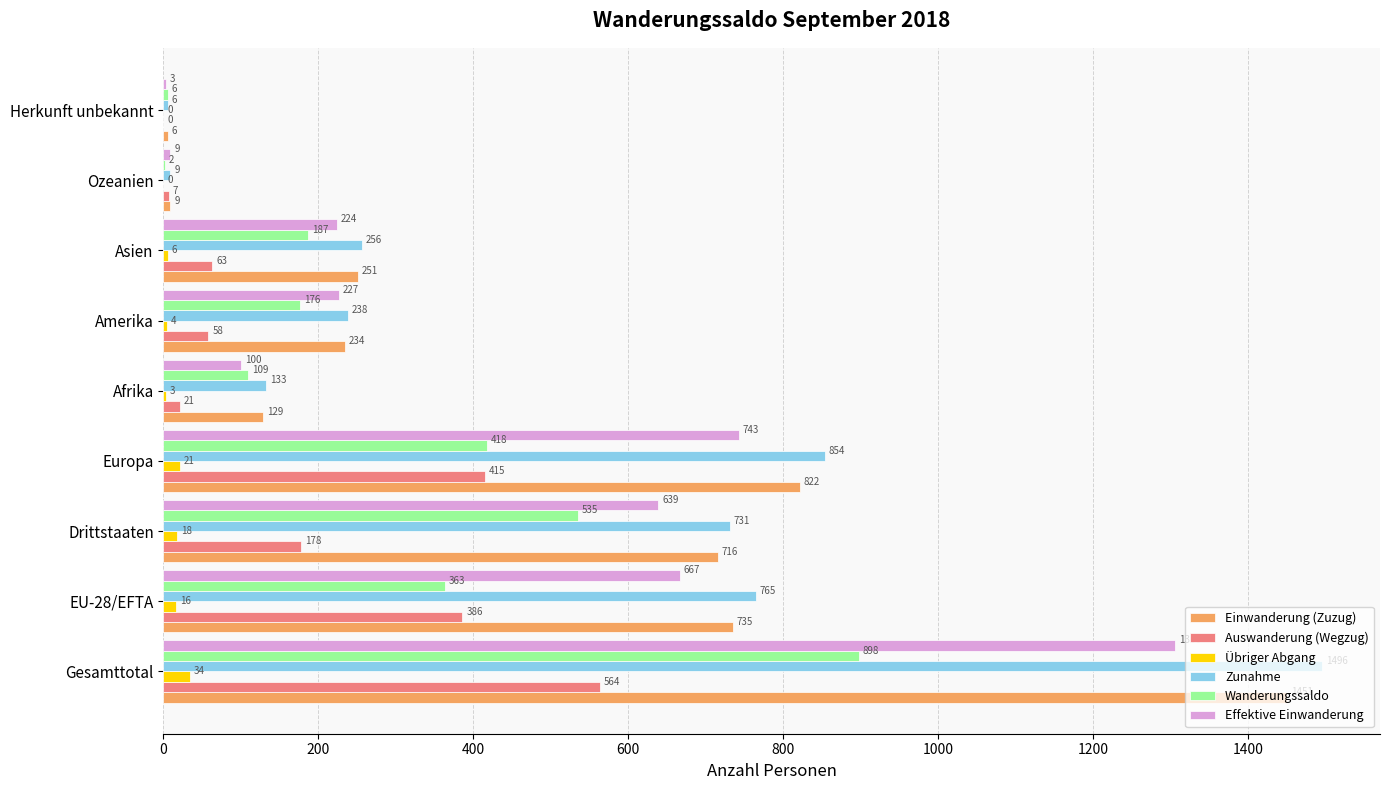

At which label does Einwanderung (Zuzug) reach its peak?

Gesamttotal